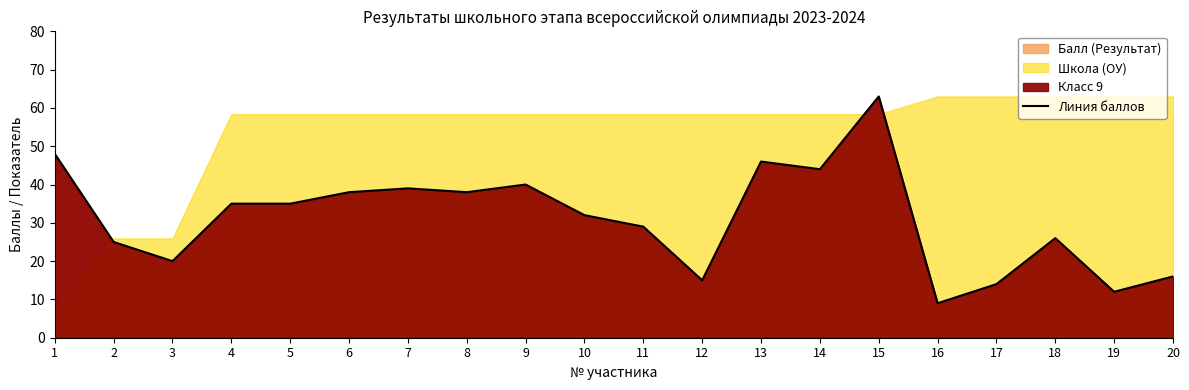

What is the ratio of the value at 4 to the value at 20?

2.2